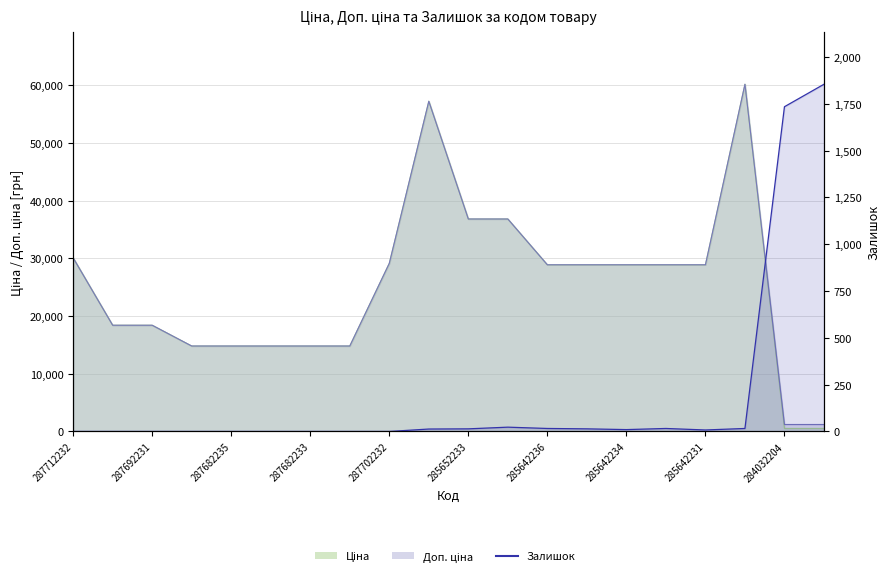

What is the change in value from 285642236 to 284032204?

+1718